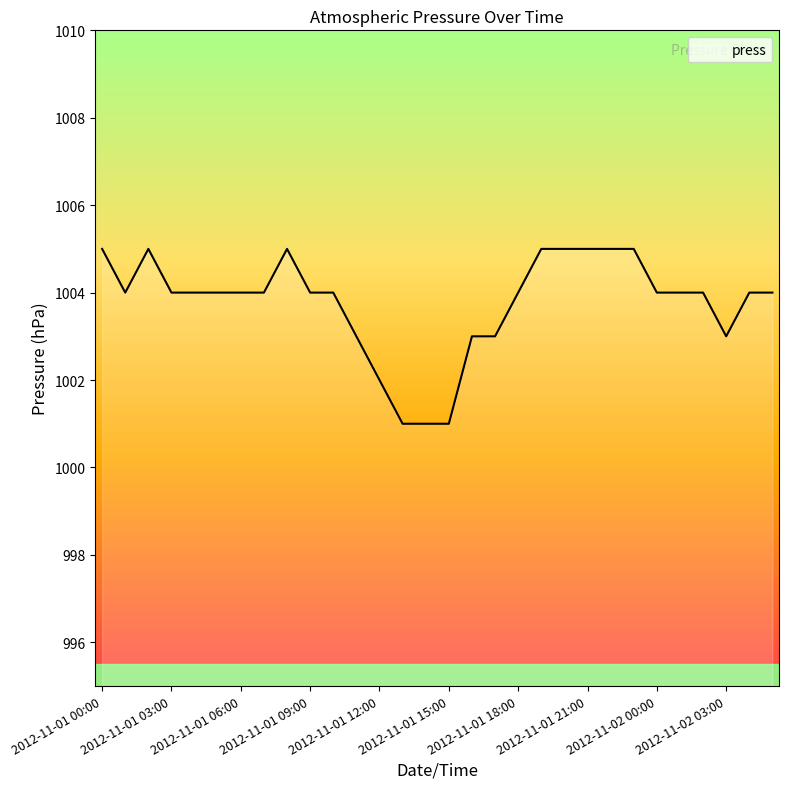

What is the greatest value displayed?

1005